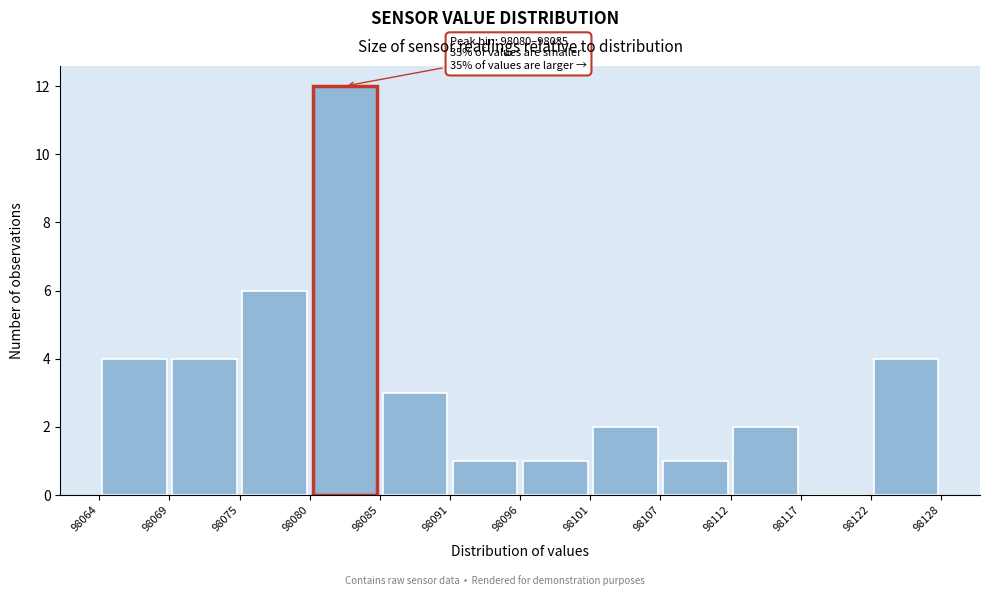

Which range on the x-axis has the tallest bar?

98080 to 98085